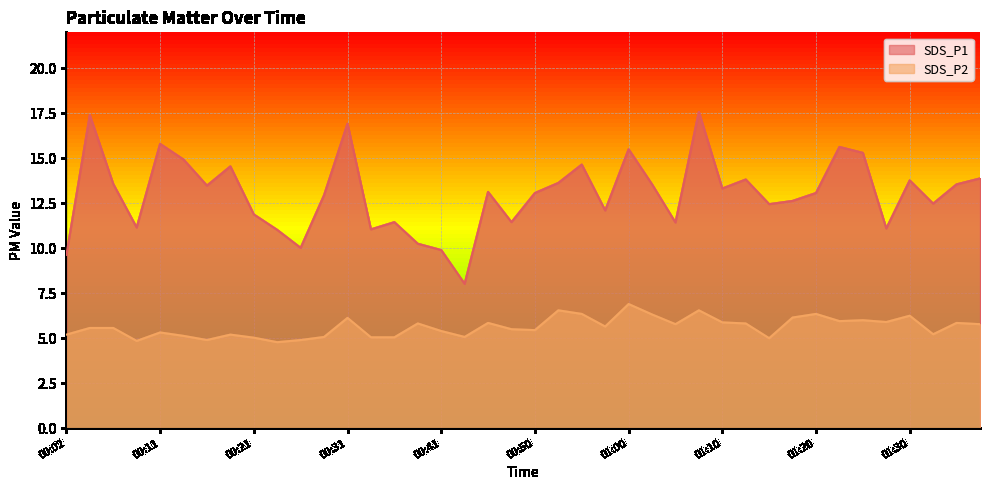

True or false: SDS_P1 and SDS_P2 intersect in this chart.

False